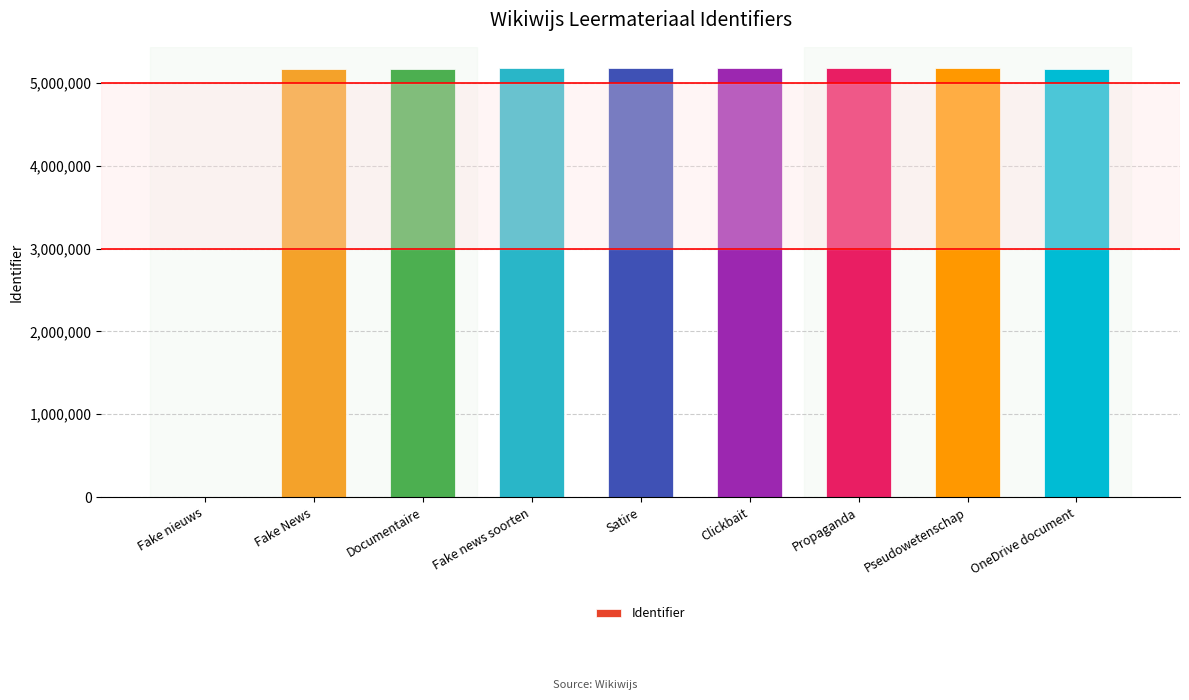

The chart shows a value of 5174946 at Satire. True or false?

True